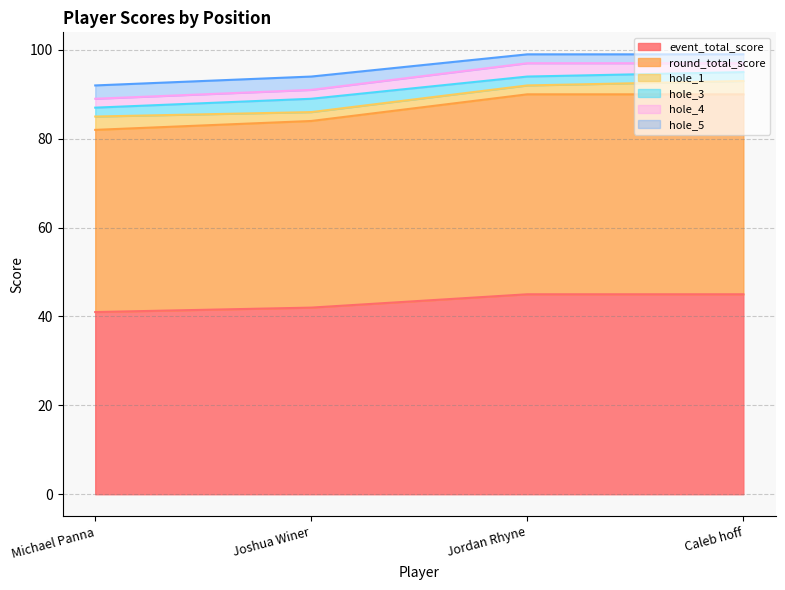

What is the maximum value for round_total_score?

90